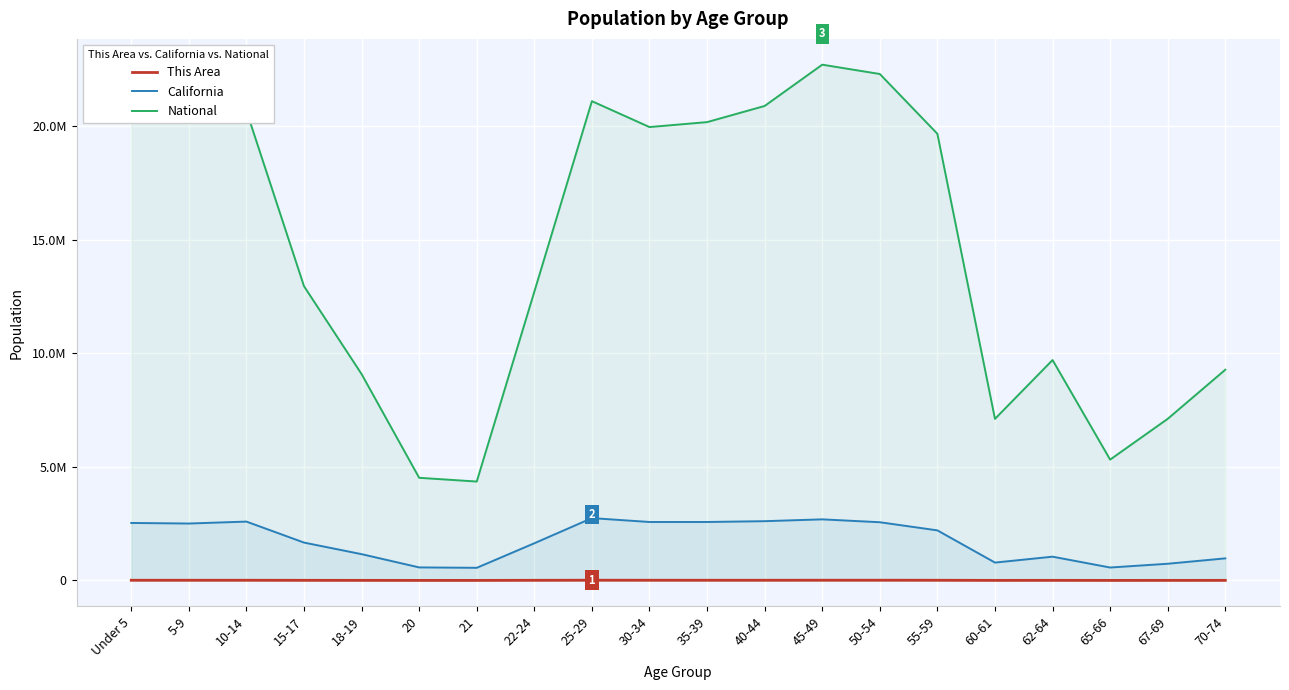

At 21, list the series in order from smallest to largest.

This Area, California, National